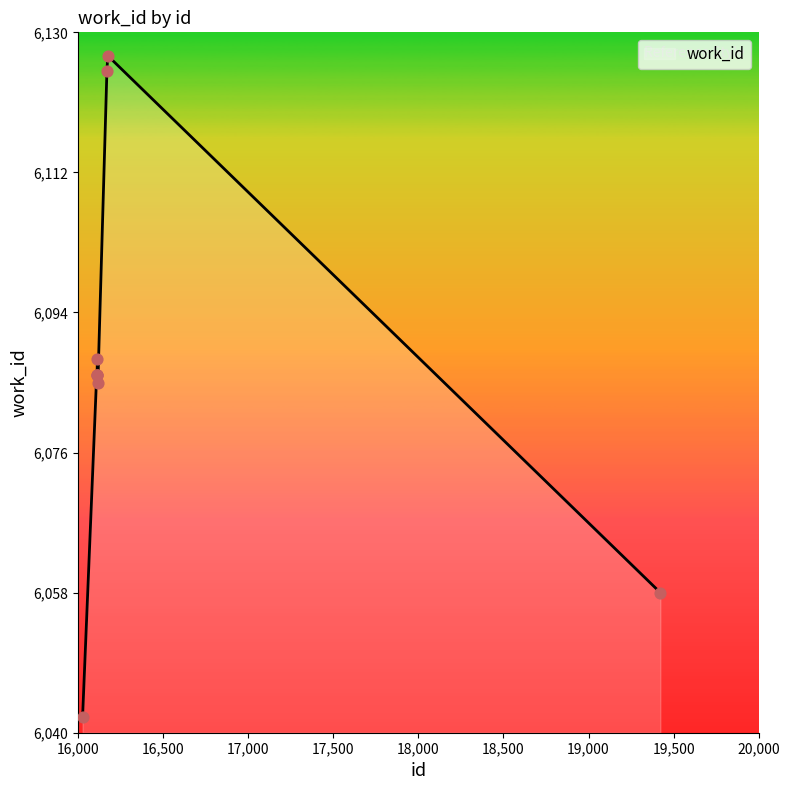

What is the difference between the maximum and minimum values?

85